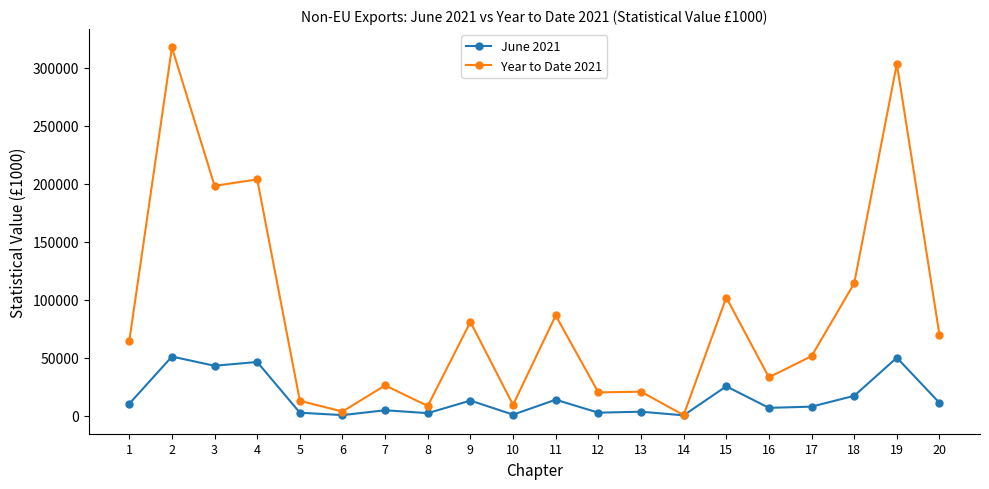

What is the difference between the maximum and second lowest values in the June 2021 series?

50535